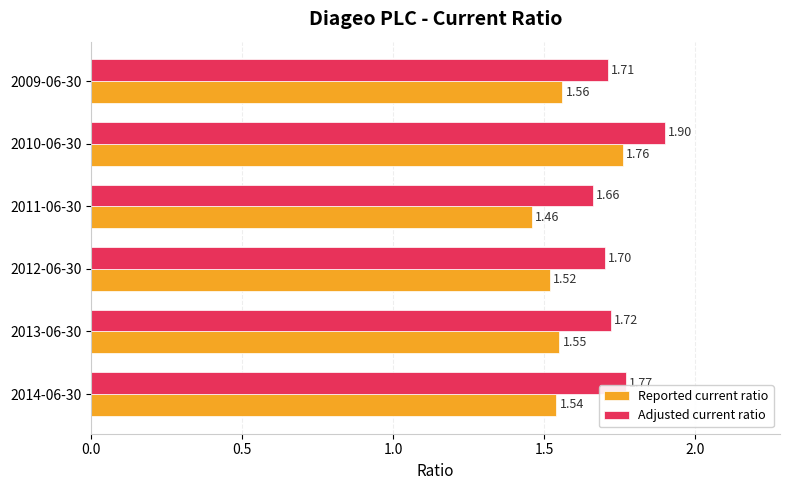

Which series has the largest range (max minus min)?

Reported current ratio